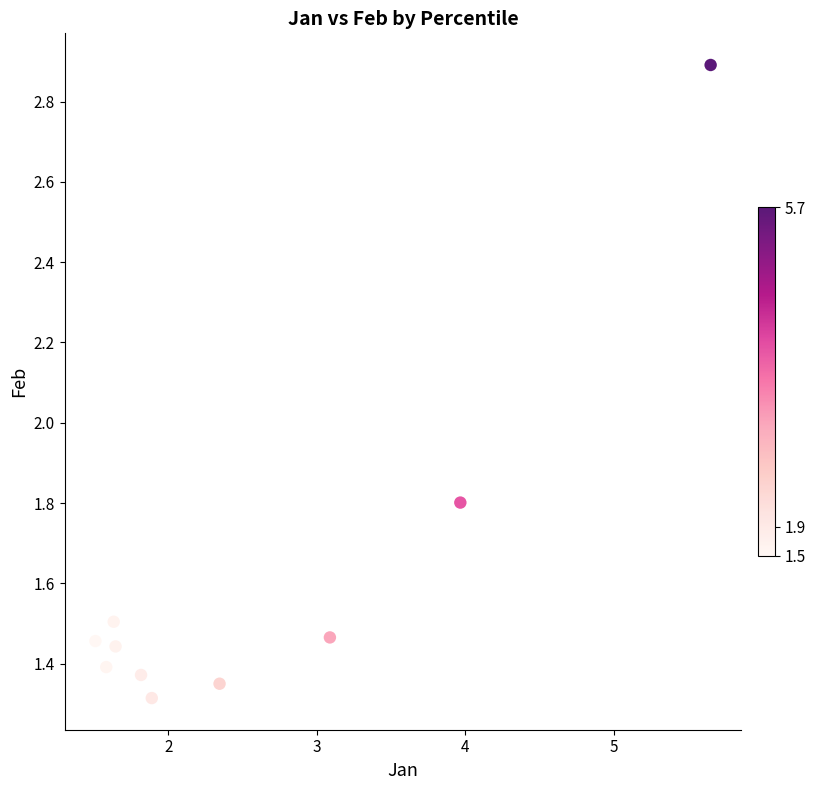

What Y value in the scatter plot is closest to 2?

1.8